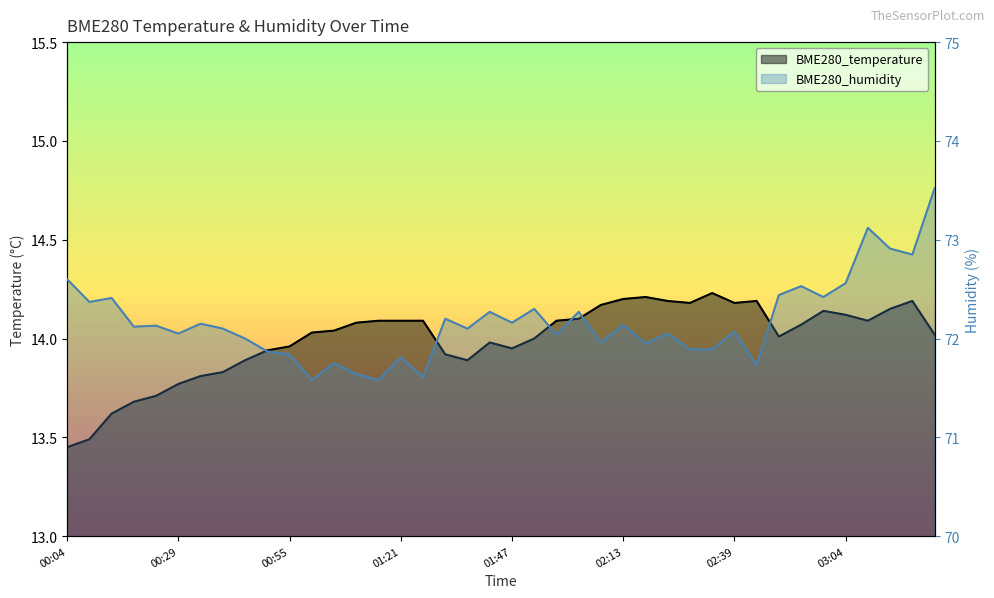

What is the label of the 23rd point from the left?

01:57